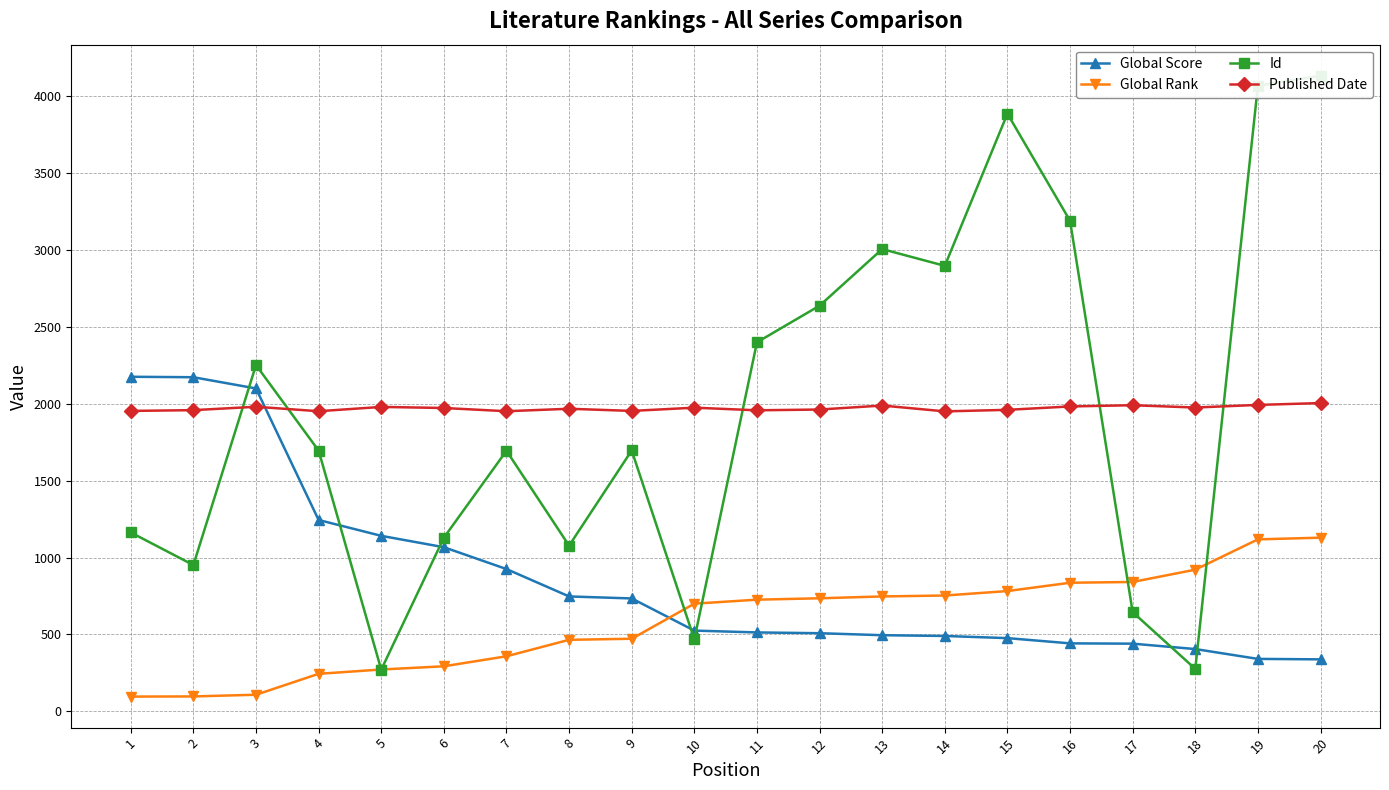

What is the spread (max minus min) of values at 10?

1506